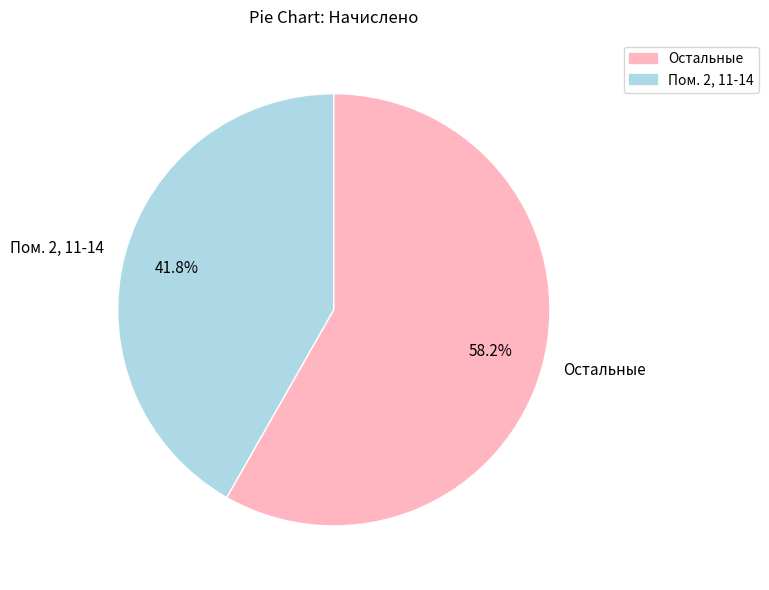

Between Остальные and Пом. 2, 11-14, which is larger?

Остальные